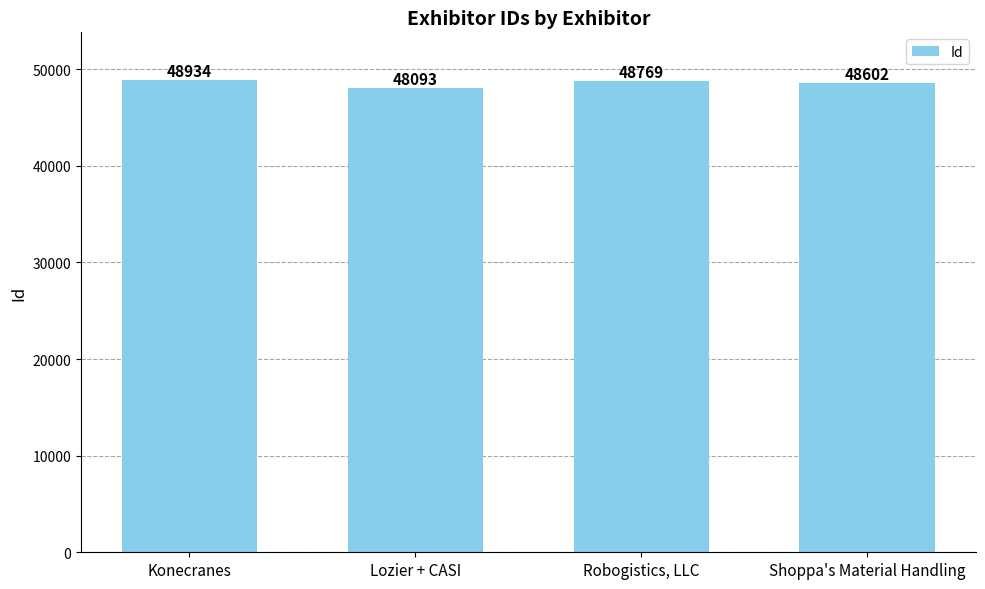

Count the number of categories in the chart.

4